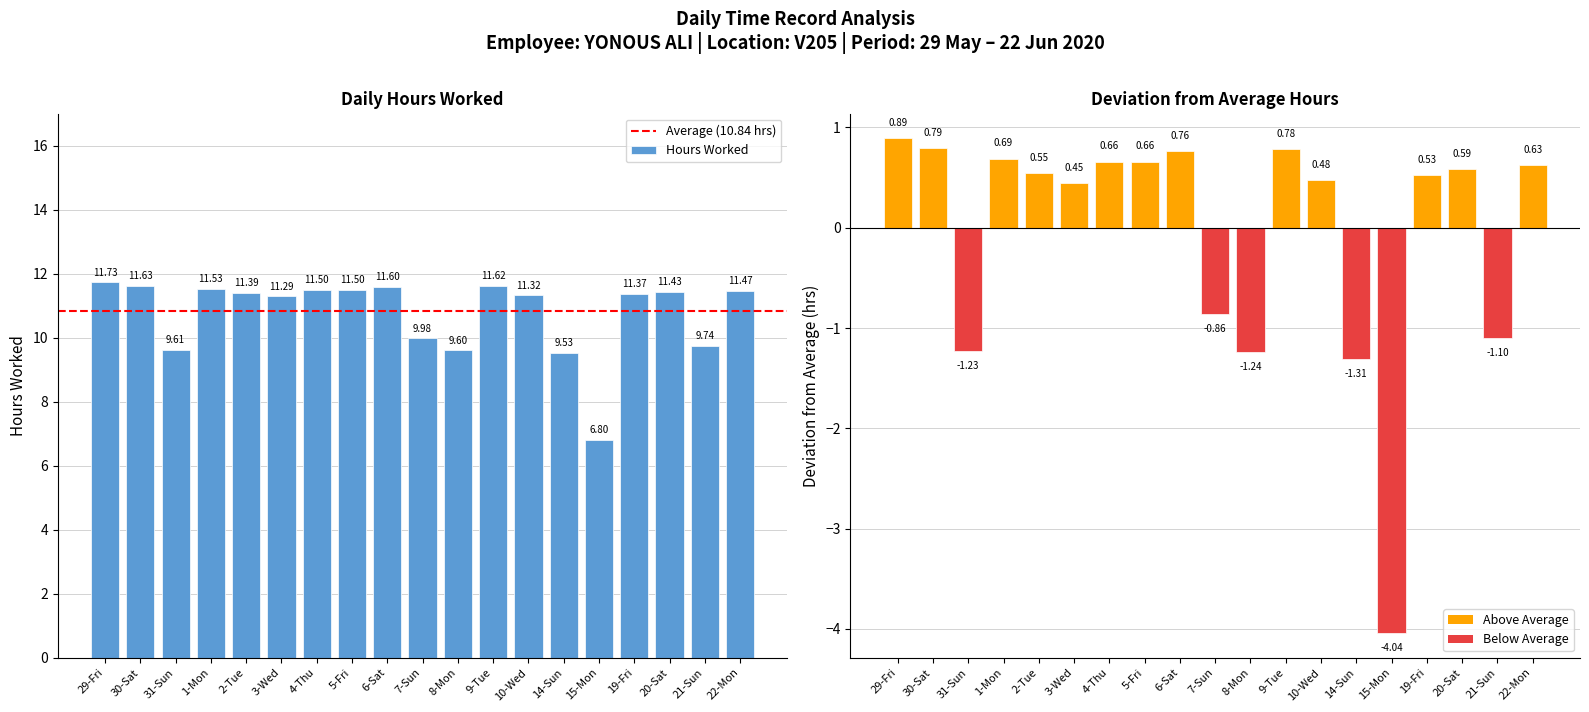

What is the ratio of the value at 15-Mon to the value at 22-Mon?

0.6